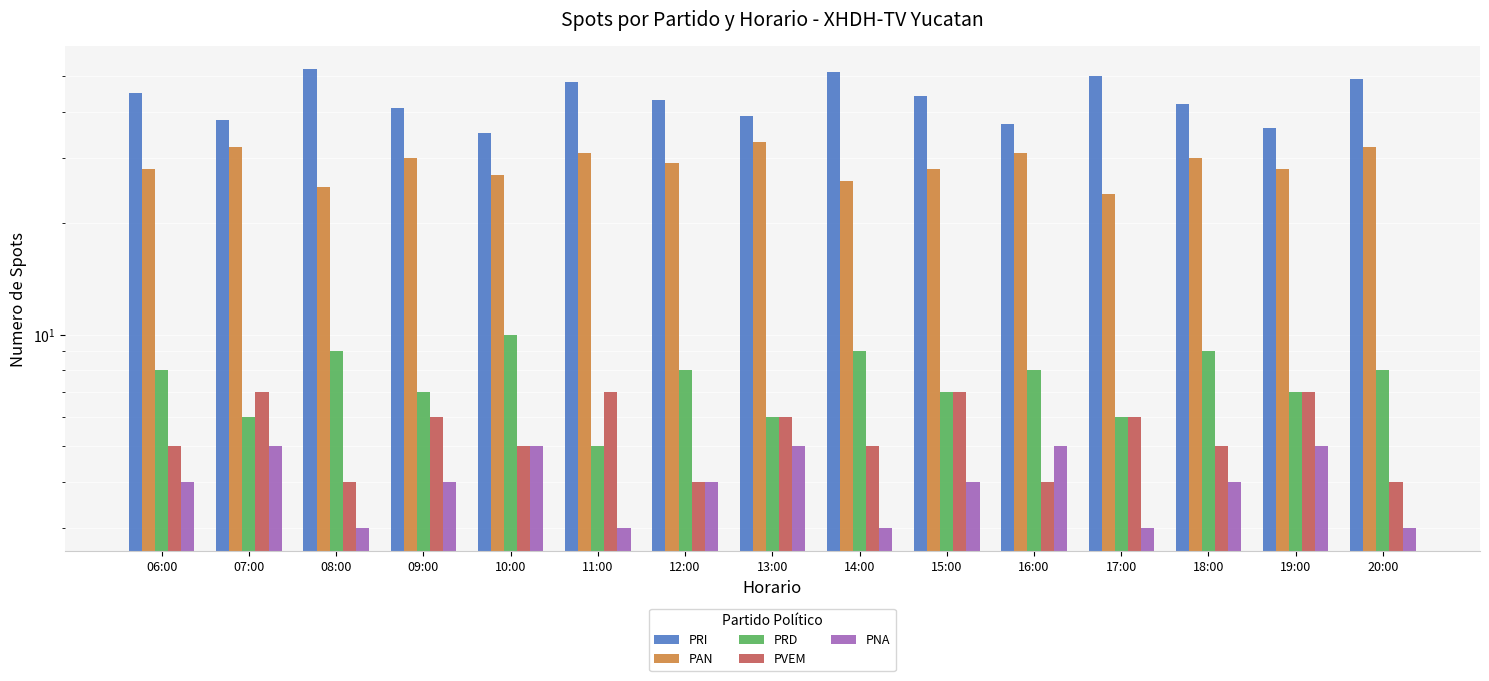

Reading left to right, list all the values displayed in this chart.

PRI: 45	38	52	41	35	48	43	39	51	44	37	50	42	36	49
PAN: 28	32	25	30	27	31	29	33	26	28	31	24	30	28	32
PRD: 8	6	9	7	10	5	8	6	9	7	8	6	9	7	8
PVEM: 5	7	4	6	5	7	4	6	5	7	4	6	5	7	4
PNA: 4	5	3	4	5	3	4	5	3	4	5	3	4	5	3